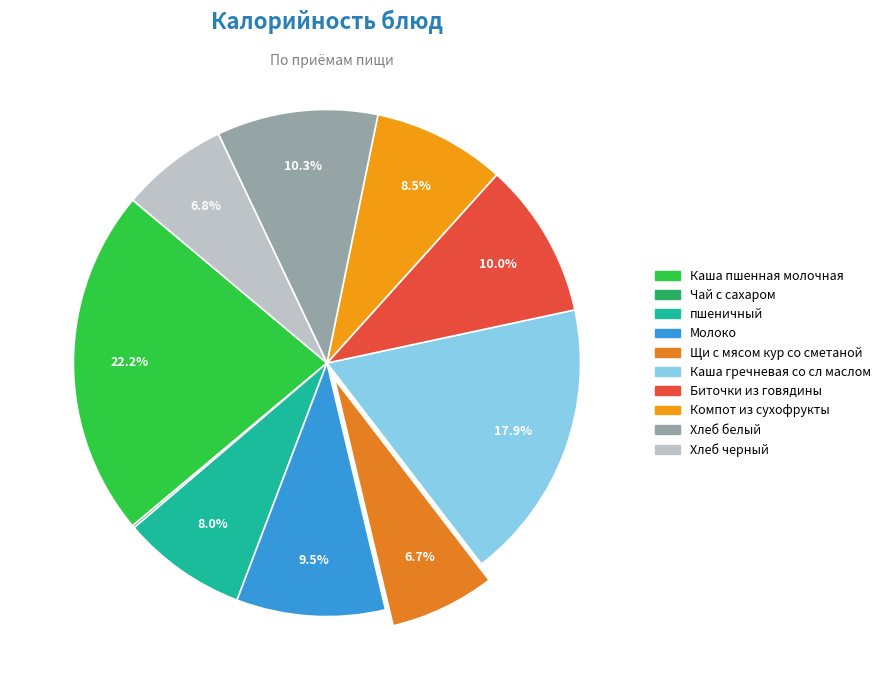

Is there a majority slice in this chart?

No